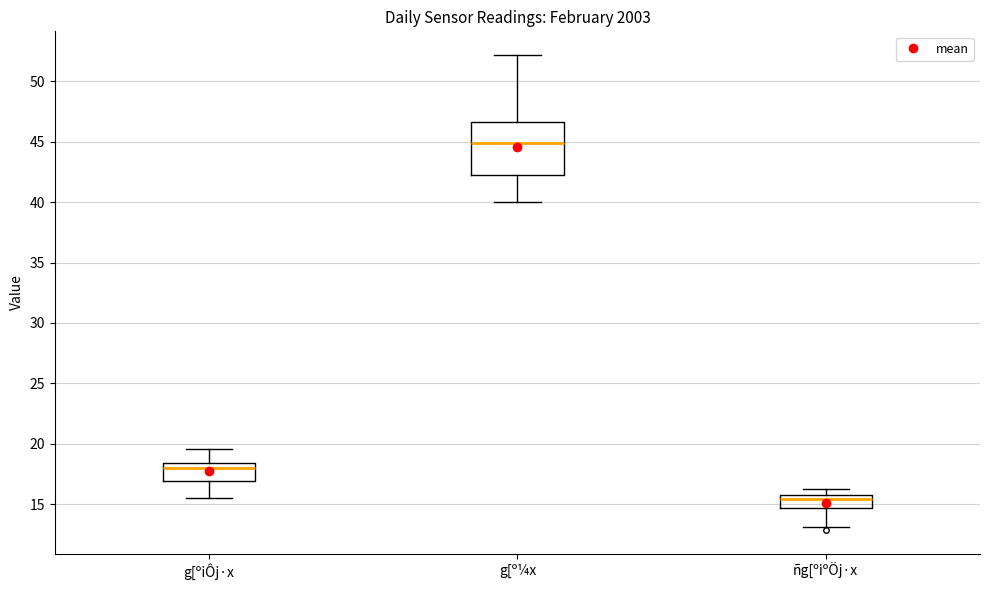

Where does the lower whisker of the box for g[º¼x end on the y-axis? The values are not printed on the chart, so give them approximately, as read against the axis.

40.0